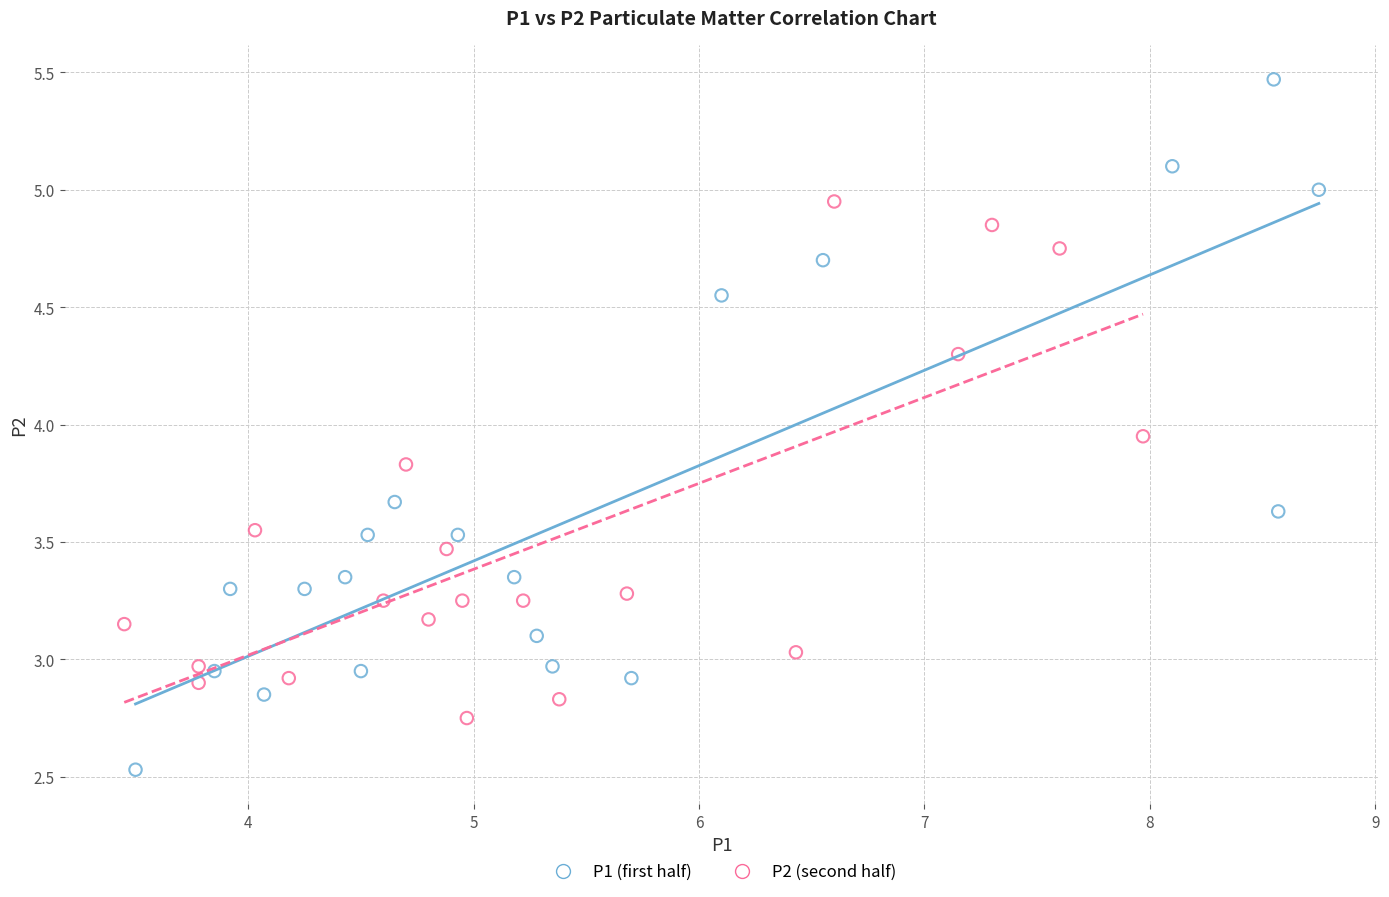

Which series reaches the maximum Y coordinate?

P1 (first half)